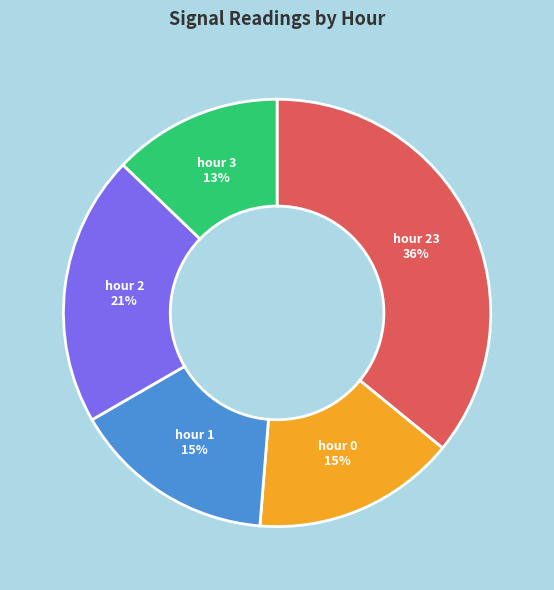

How many segments does this pie chart have?

5